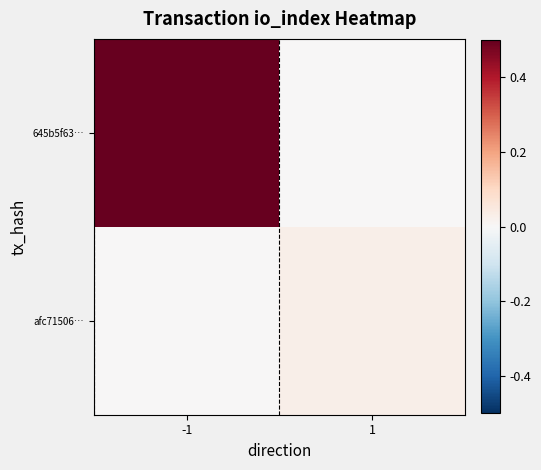

Reading left to right, extract all data points from this chart.

645b5f63…: -1=0.5	1=0.0
afc71506…: -1=0.0	1=0.0